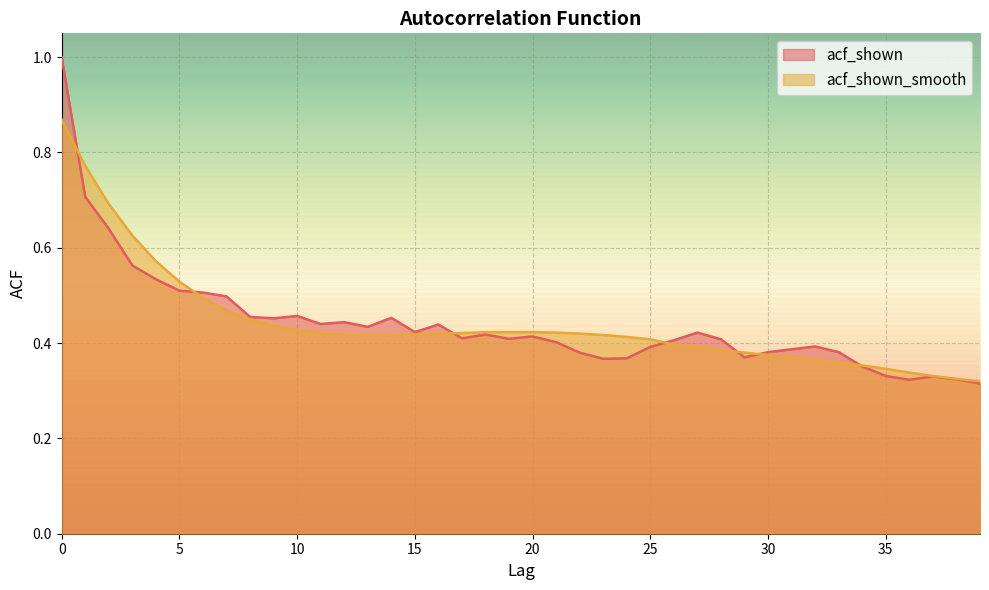

Reading right to left, what are all the values shown in this chart?

acf_shown: 39=0.3	38=0.3	37=0.3	36=0.3	35=0.3	34=0.4	33=0.4	32=0.4	31=0.4	30=0.4	29=0.4	28=0.4	27=0.4	26=0.4	25=0.4	24=0.4	23=0.4	22=0.4	21=0.4	20=0.4	19=0.4	18=0.4	17=0.4	16=0.4	15=0.4	14=0.5	13=0.4	12=0.4	11=0.4	10=0.5	9=0.5	8=0.5	7=0.5	6=0.5	5=0.5	4=0.5	3=0.6	2=0.6	1=0.7	0=1.0
acf_shown_smooth: 39=0.3	38=0.3	37=0.3	36=0.3	35=0.3	34=0.4	33=0.4	32=0.4	31=0.4	30=0.4	29=0.4	28=0.4	27=0.4	26=0.4	25=0.4	24=0.4	23=0.4	22=0.4	21=0.4	20=0.4	19=0.4	18=0.4	17=0.4	16=0.4	15=0.4	14=0.4	13=0.4	12=0.4	11=0.4	10=0.4	9=0.4	8=0.5	7=0.5	6=0.5	5=0.5	4=0.6	3=0.6	2=0.7	1=0.8	0=0.9